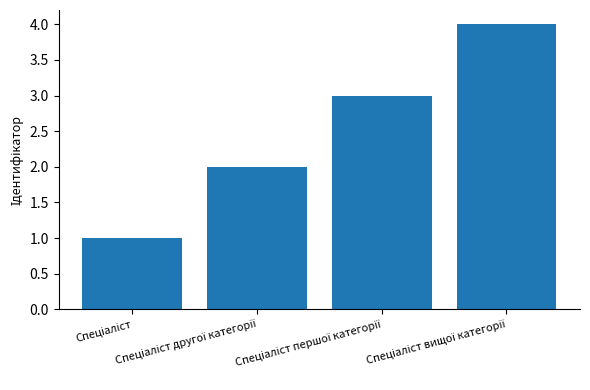

What is the sum of all values?

10